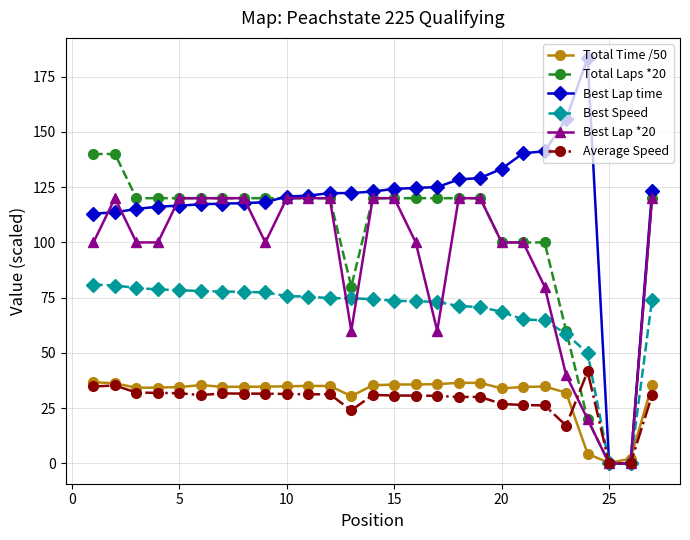

How many distinct data groups are displayed?

6